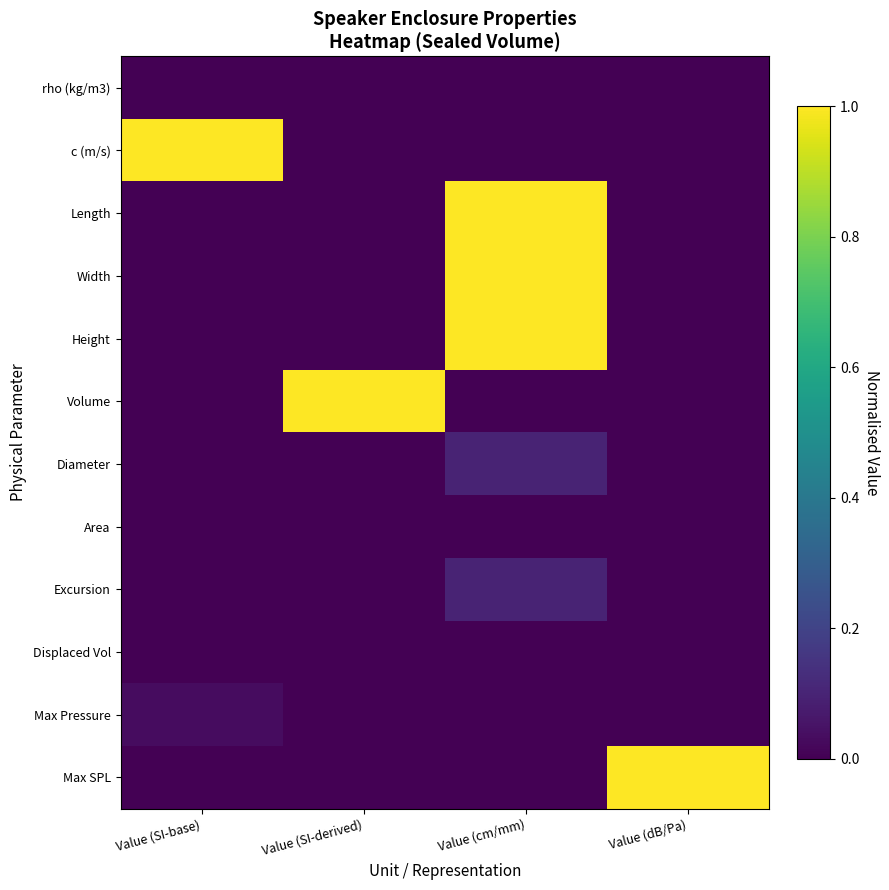

What is the difference between the highest and lowest values at Value (SI-derived)?

1.0